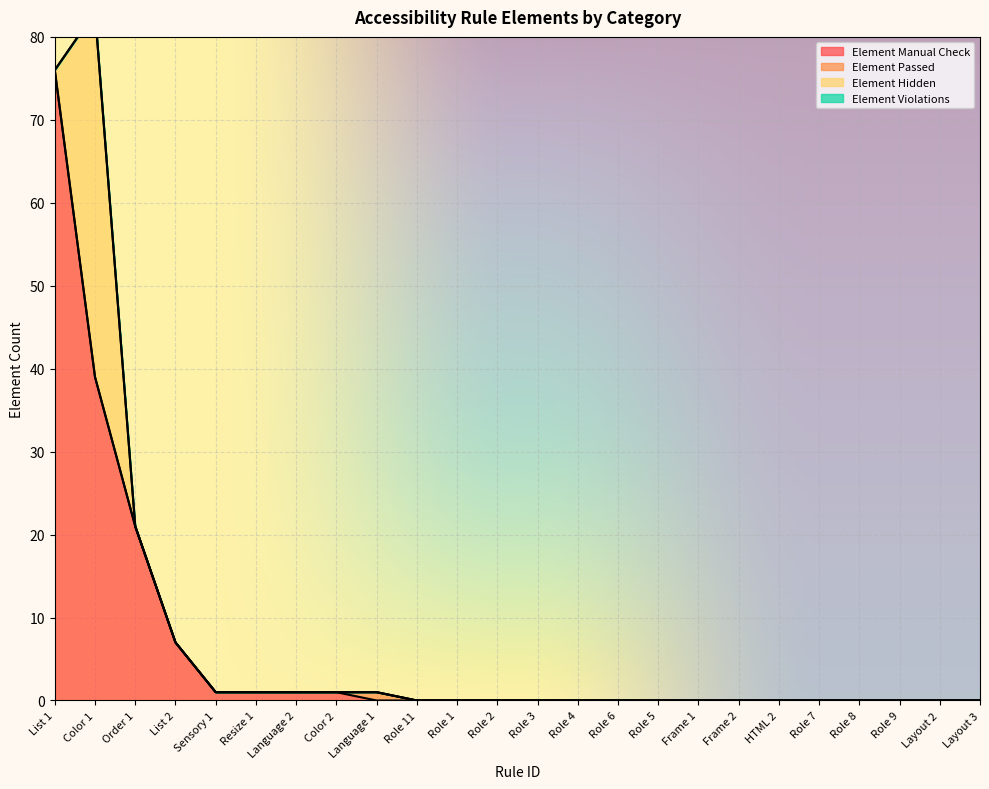

Rank the series by their maximum value, from highest to lowest.

Element Manual Check, Element Hidden, Element Passed, Element Violations